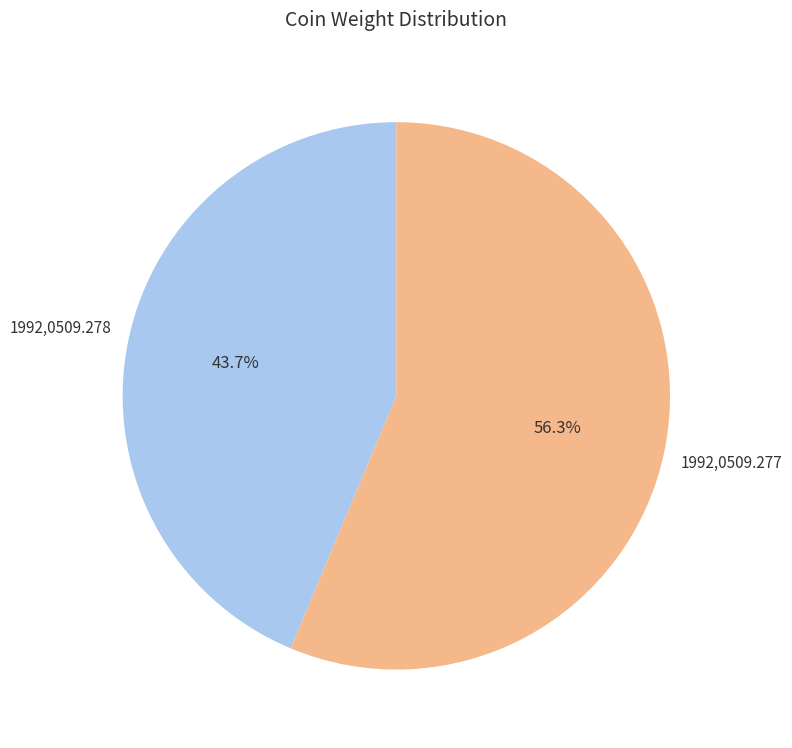

What percentage is the 1992,0509.277 slice, to the nearest percent?

56%